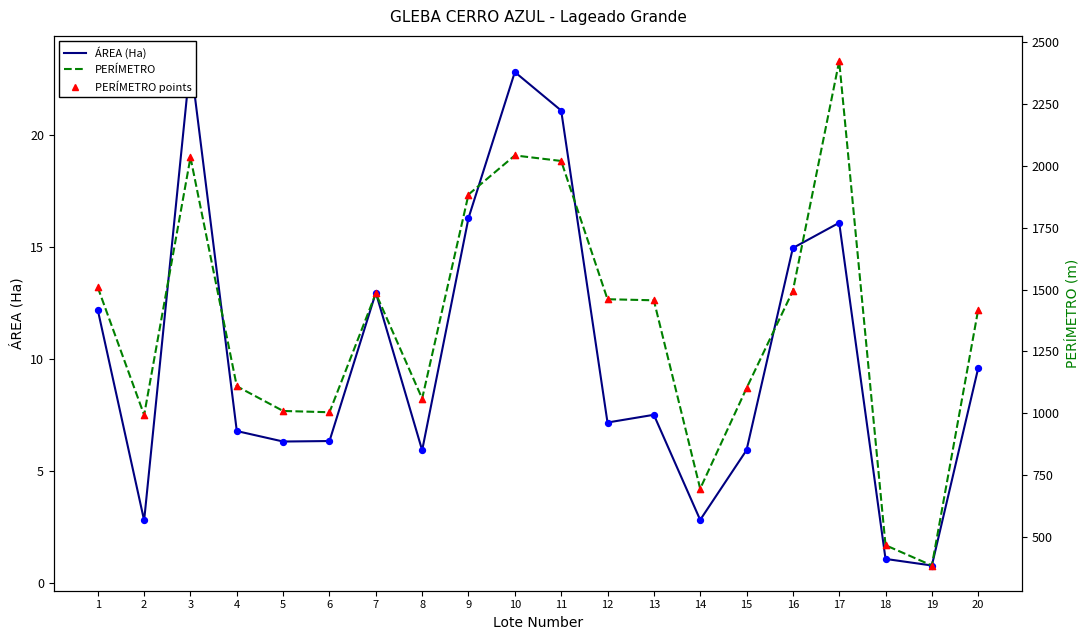

Which series has the largest total across all categories?

PERÍMETRO